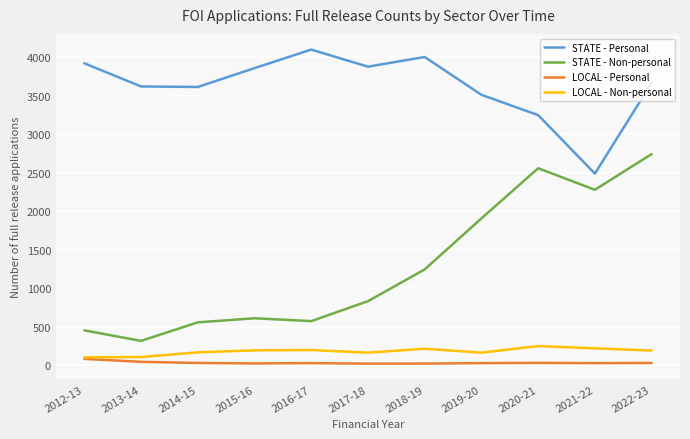

Does the chart have visible grid lines?

Yes